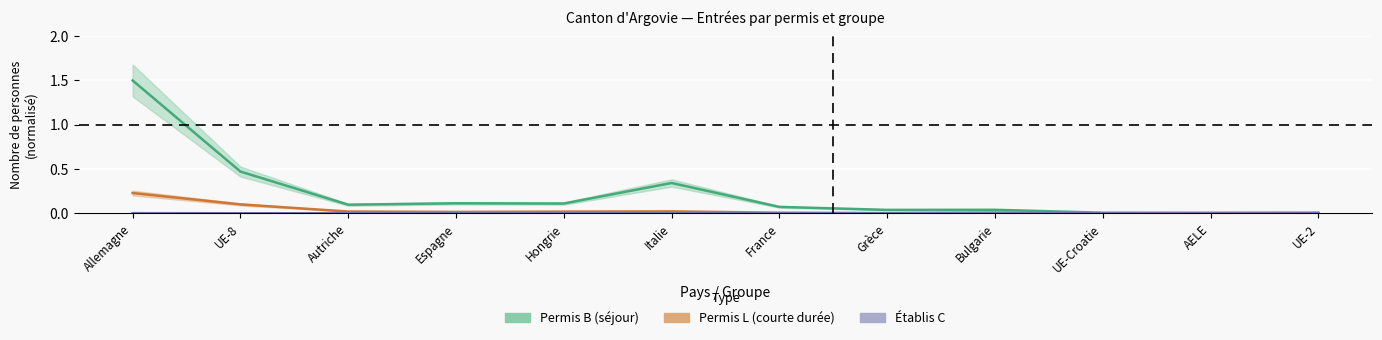

In Permis_B_Total, how many points are higher than both neighbors (excluding endpoints)?

3